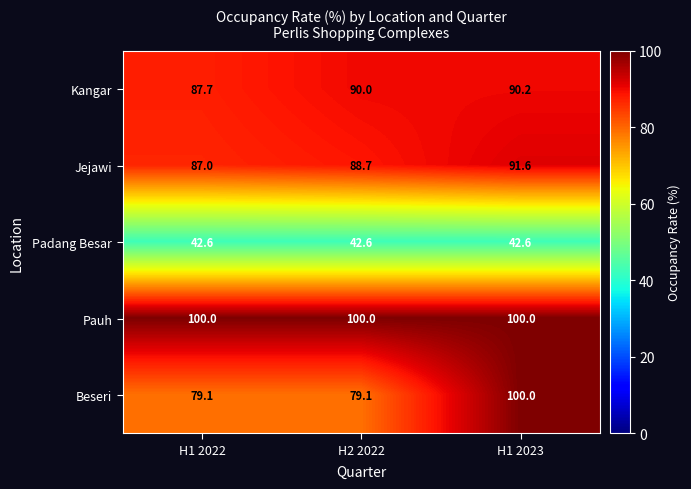

At how many categories does at least one series exceed 84?

3